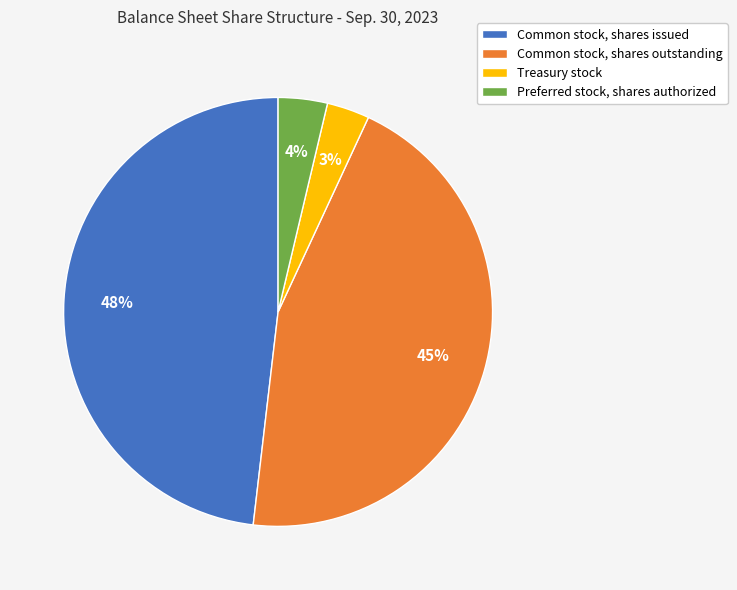

Between Common stock, shares issued and Preferred stock, shares authorized, which is larger?

Common stock, shares issued